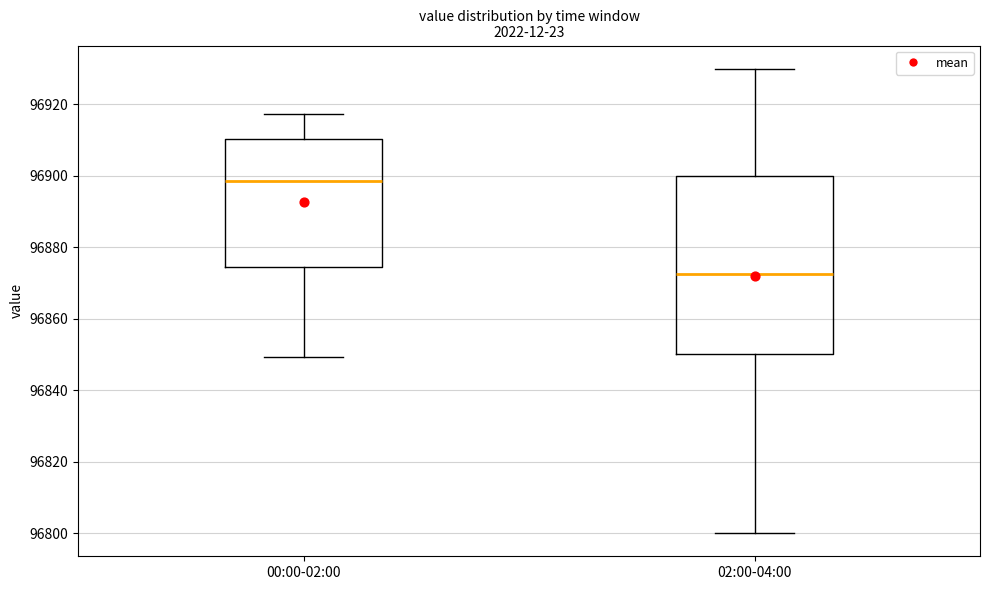

Reading left to right, transcribe this box plot: for each box, give where its median line is, the range the box spans, and where its two whiskers end, as read against the y-axis. The values are not printed on the chart, so give them approximately, as read against the axis.

00:00-02:00: median 96898, box 96874 to 96910, whiskers 96850 to 96918
02:00-04:00: median 96872, box 96850 to 96900, whiskers 96800 to 96930